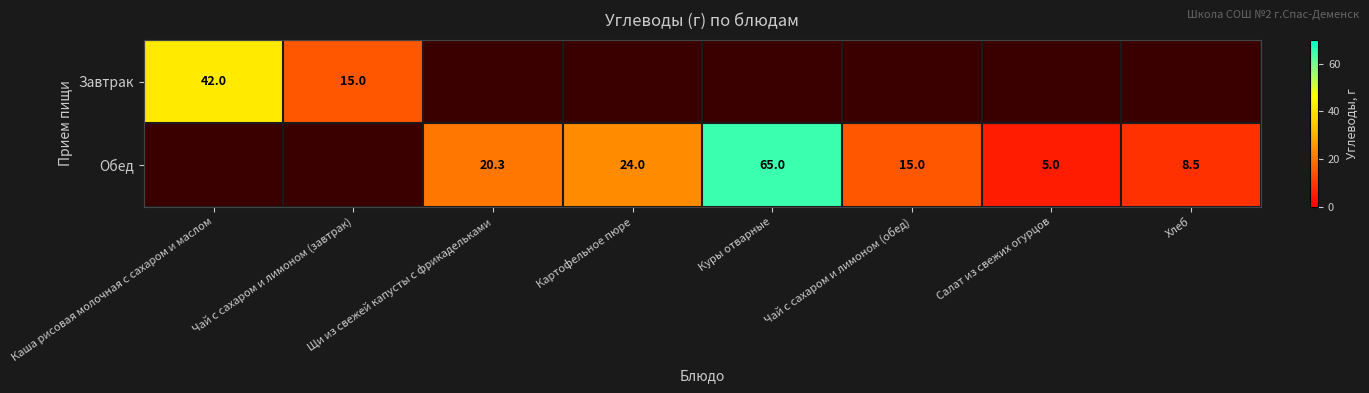

What is the difference between the Обед values at Картофельное пюре and Чай с сахаром и лимоном (обед)?

9.0